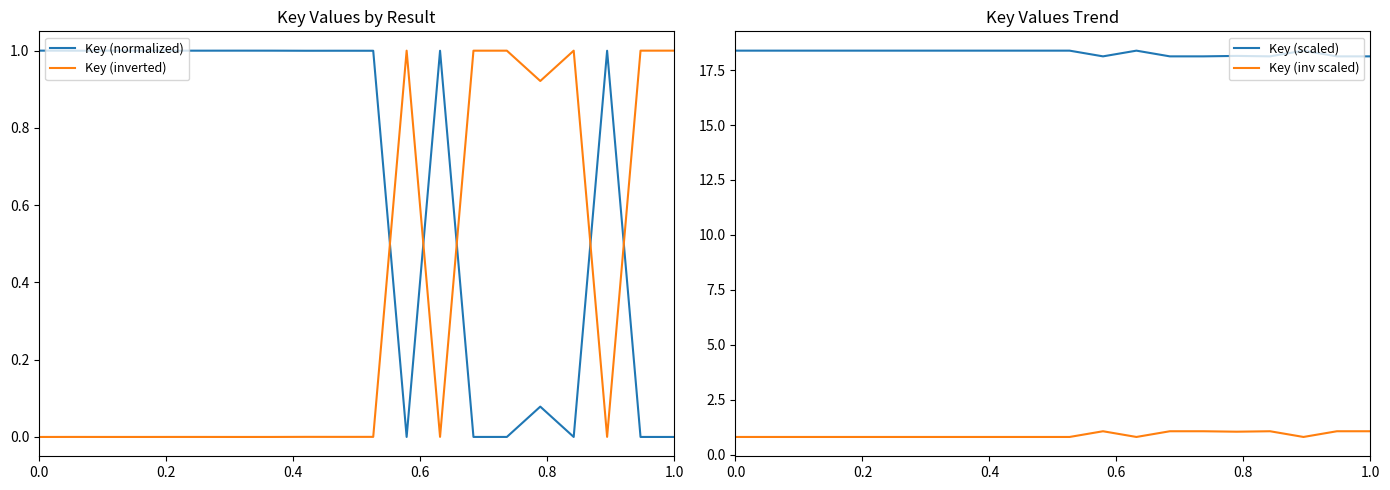

True or false: Key (normalized) and Key (inv scaled) cross at least once.

True